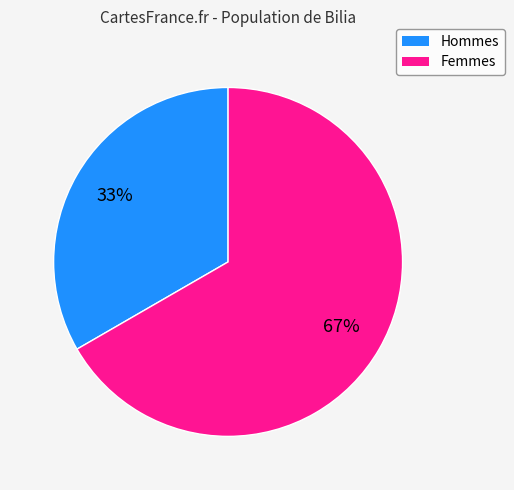

Between Femmes and Hommes, which is larger?

Femmes